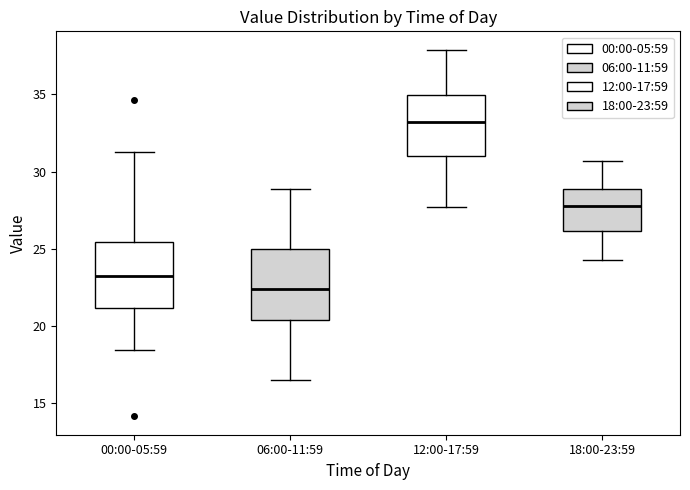

Reading left to right, transcribe this box plot: for each box, give where its median line is, the range the box spans, and where its two whiskers end, as read against the y-axis. The values are not printed on the chart, so give them approximately, as read against the axis.

00:00-05:59: median 23.0, box 21.0 to 25.5, whiskers 18.5 to 31.5
06:00-11:59: median 22.5, box 20.5 to 25.0, whiskers 16.5 to 29.0
12:00-17:59: median 33.0, box 31.0 to 35.0, whiskers 27.5 to 38.0
18:00-23:59: median 28.0, box 26.0 to 29.0, whiskers 24.5 to 30.5